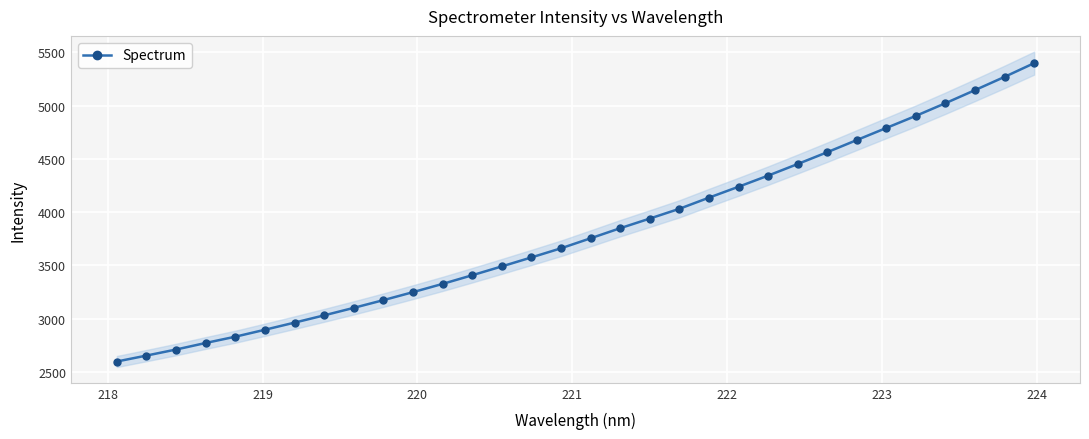

What is the value of the Spectrum point at the 8th from the left?

3030.7